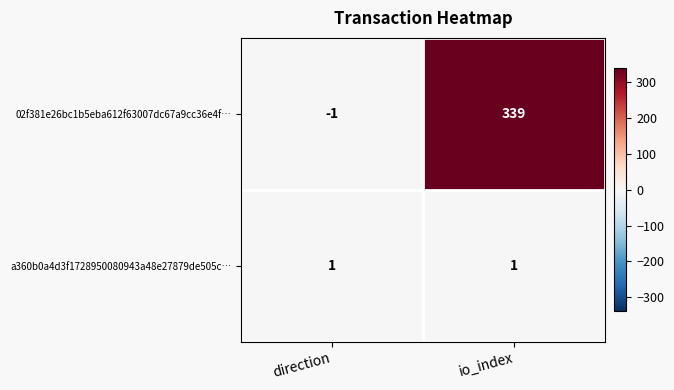

List the series in order of their overall mean, highest first.

02f381e26bc1b5eba612f63007dc67a9cc36e4f…, a360b0a4d3f1728950080943a48e27879de505c…